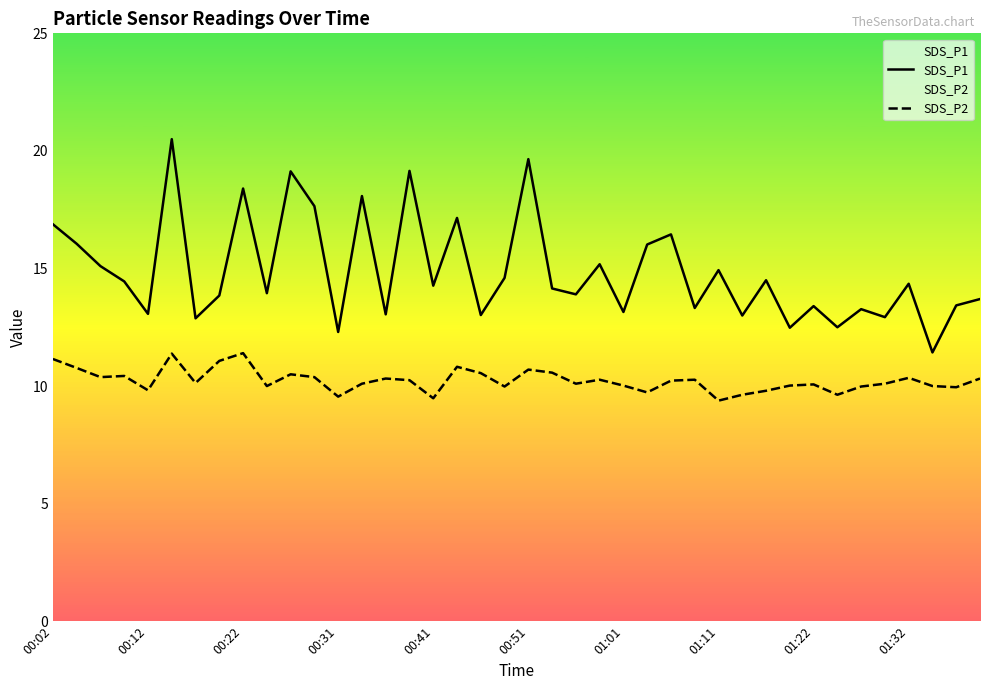

Is it true that SDS_P1 equals 6.4 at 00:31?

False